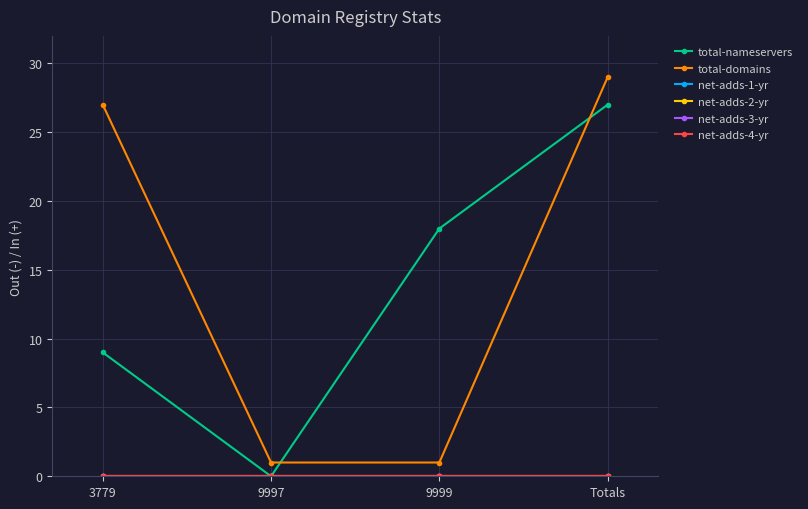

True or false: net-adds-4-yr has a value of 0 at Totals.

True